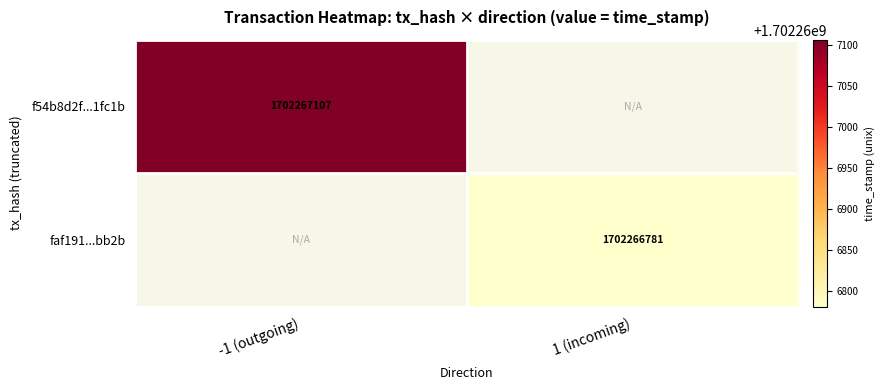

The value of f54b8d2f...1fc1b at -1 (outgoing) is 940387777. True or false?

False